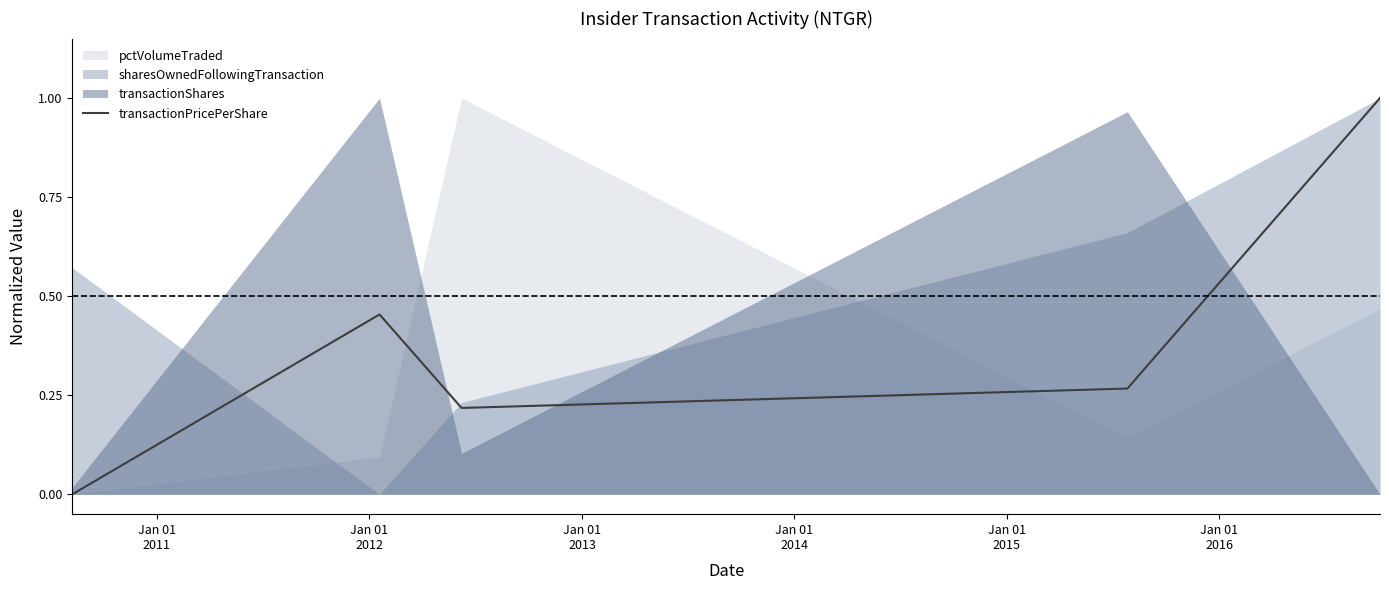

How many points are lower than both their immediate neighbors (excluding endpoints)?

1